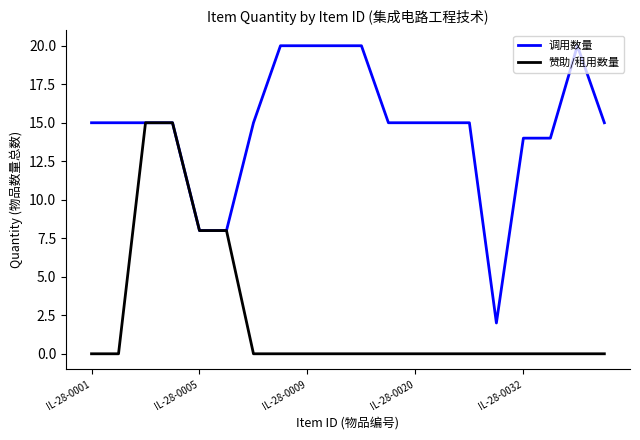

Which series has the widest spread of values?

调用数量